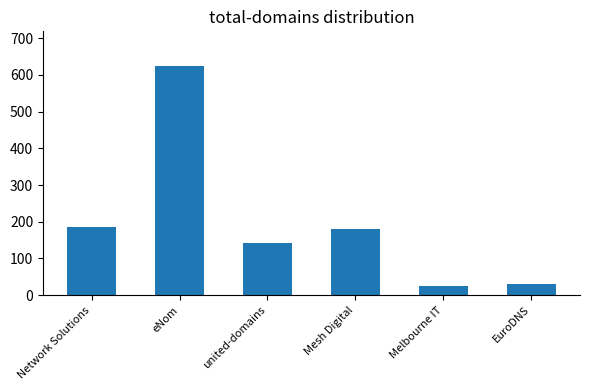

Which has a higher value, eNom or EuroDNS?

eNom